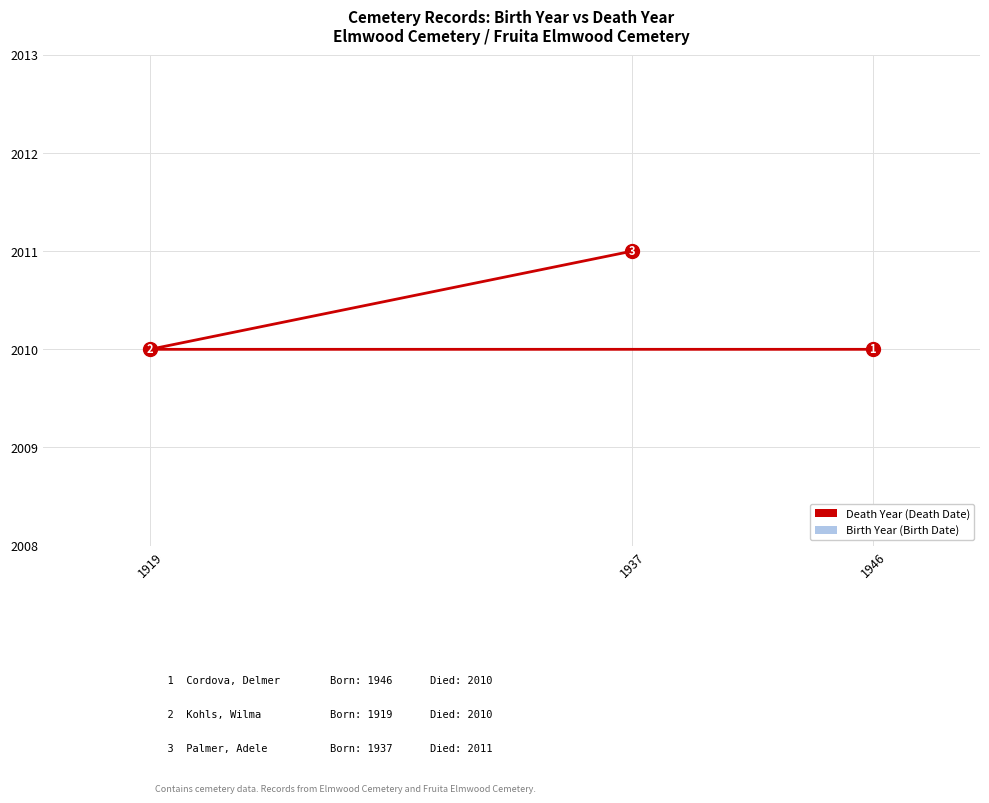

True or false: Deceased Year (Death Date) has a value of 938 at 1946.

False